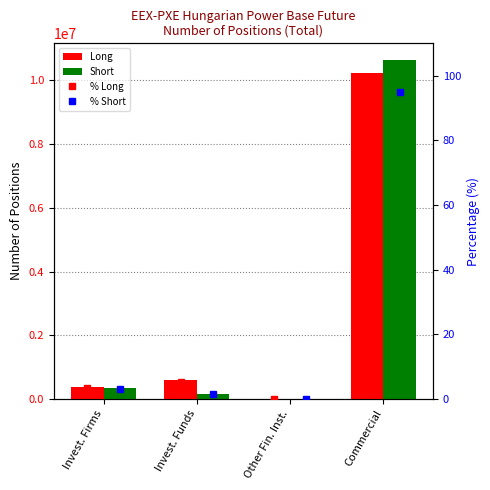

List the series in order of their peak value, highest first.

Short, Long, % Short, % Long